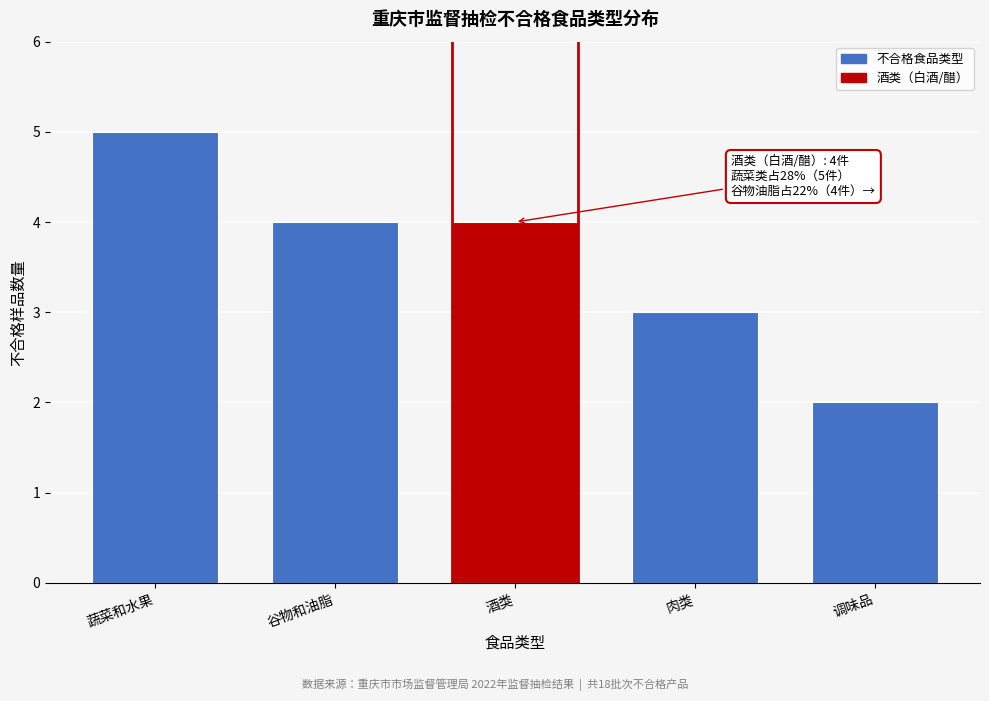

Reading right to left, what are all the values shown in this chart?

2	3	4	4	5